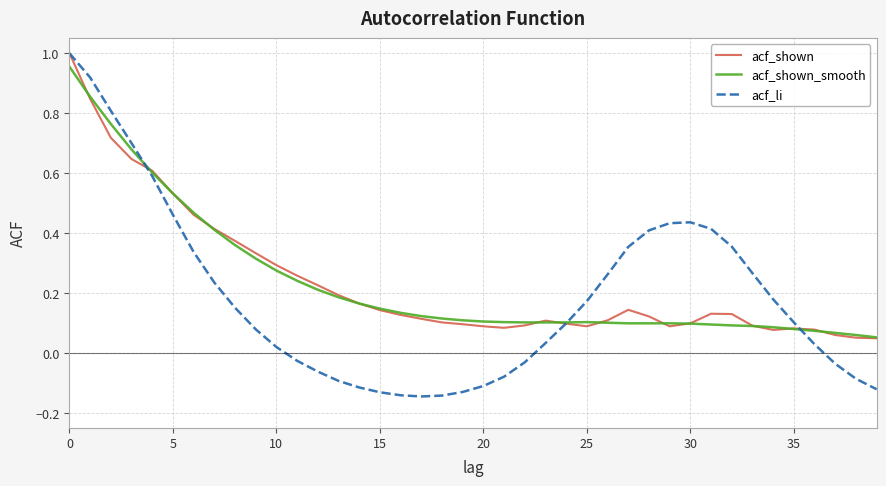

Which series has the widest spread of values?

acf_li